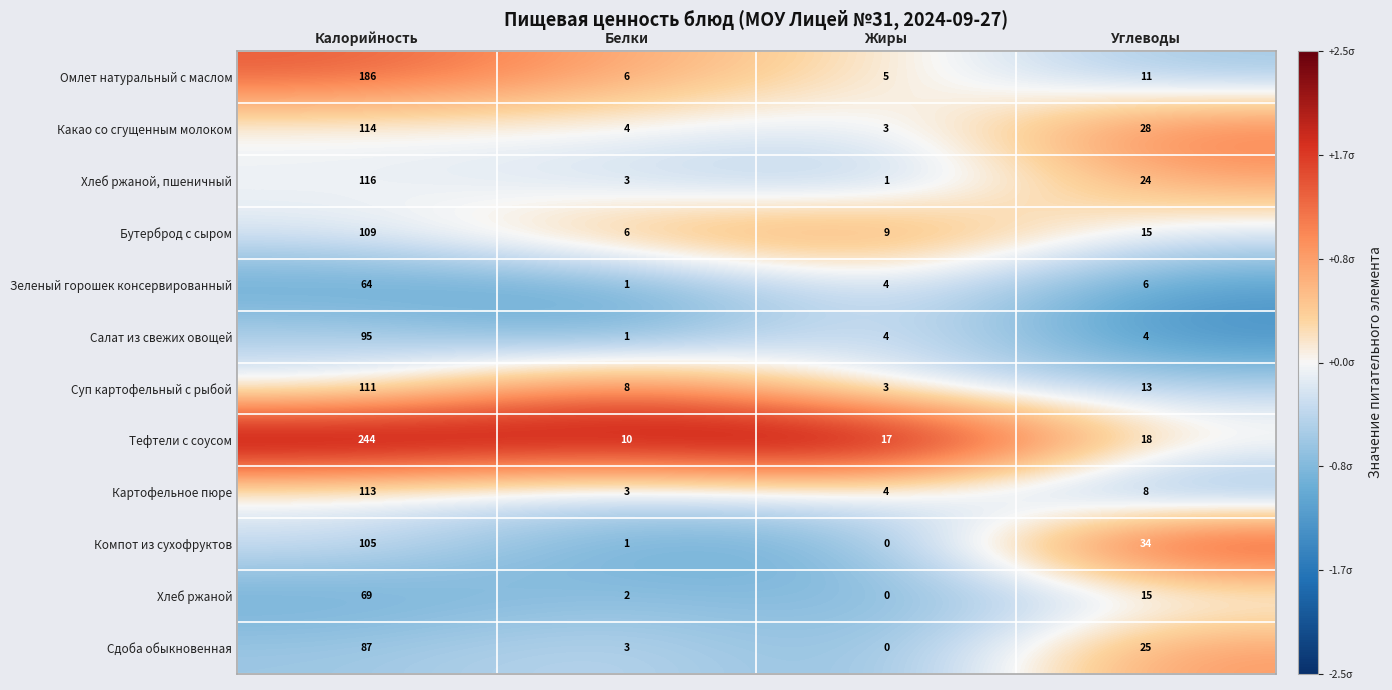

At which category is the sum across all series the highest?

Калорийность